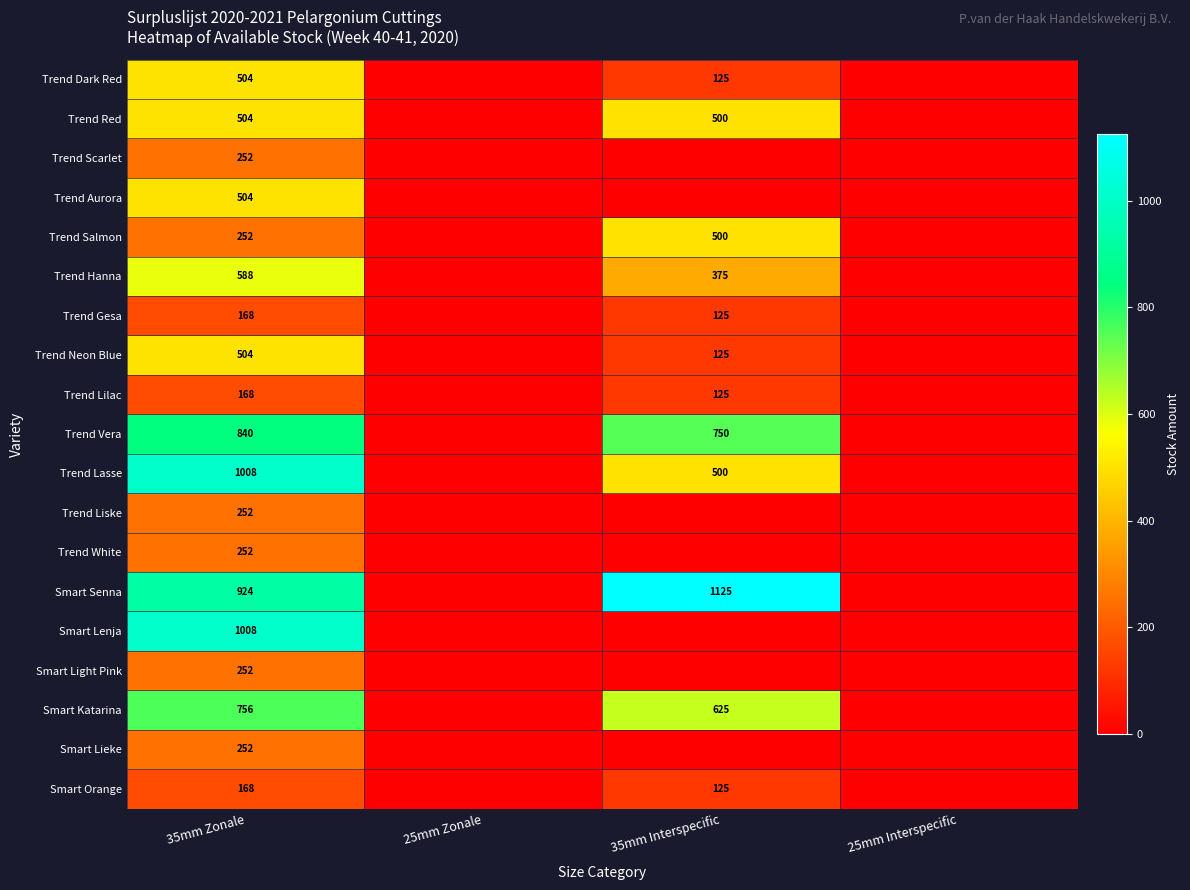

The Trend Gesa series shows 168 at 35mm Zonale. True or false?

True